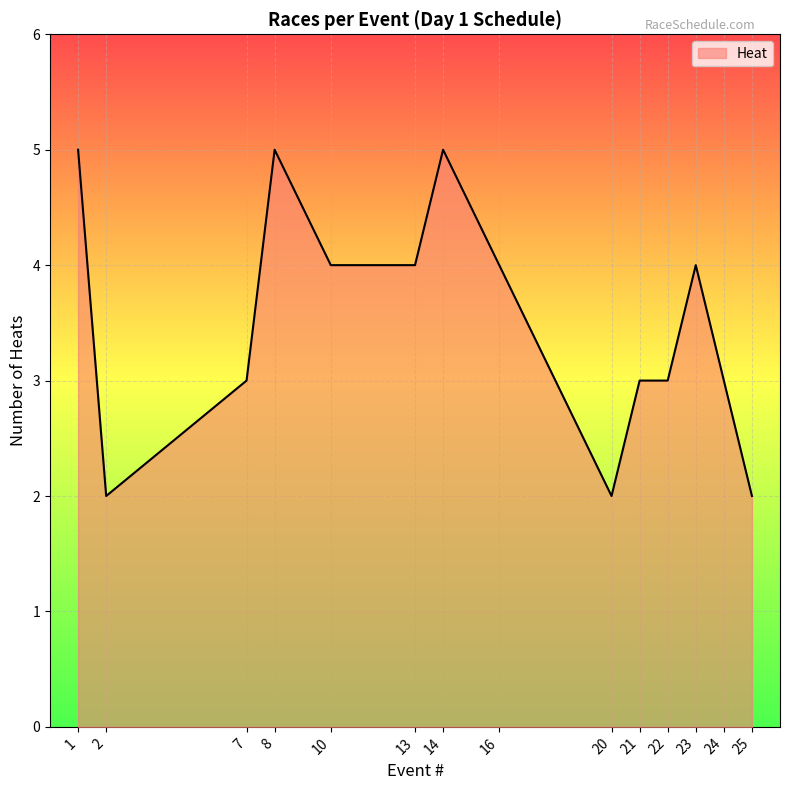

What is the ratio of the value at 13 to the value at 8?

0.8